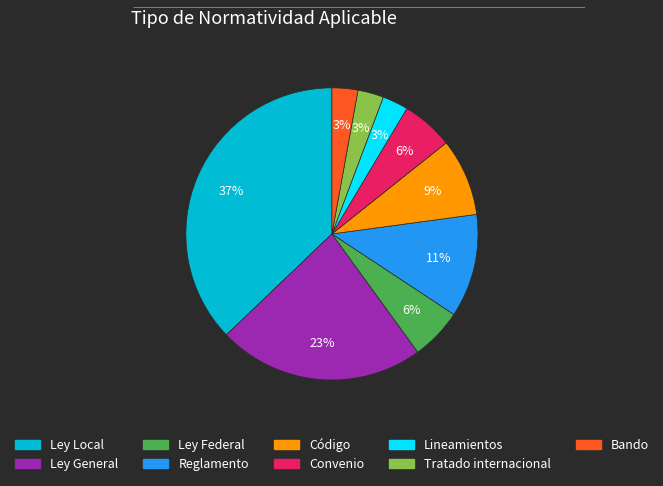

Count the number of slices in the pie.

9